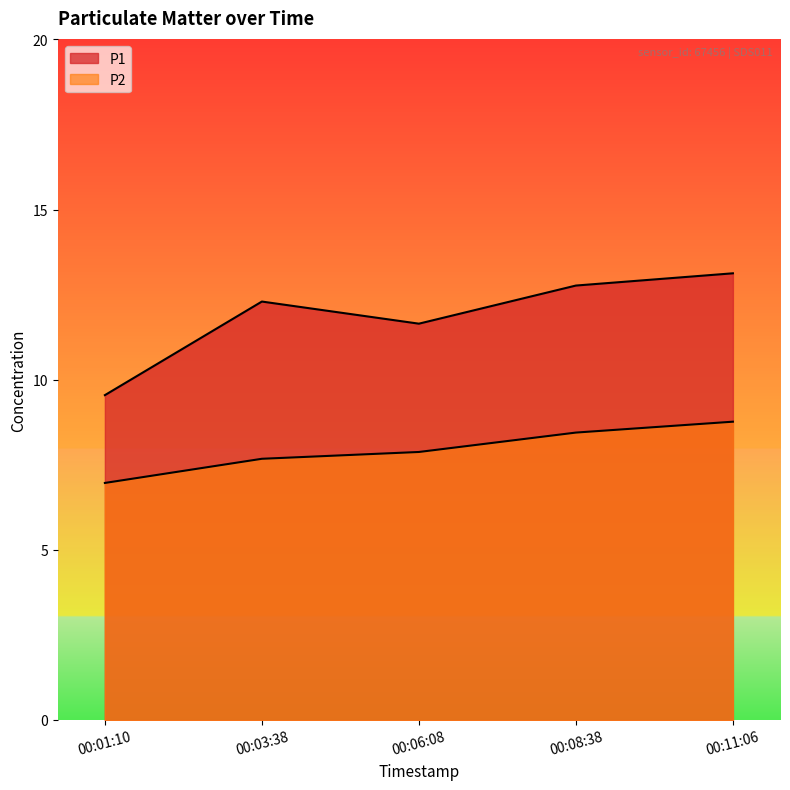

How many data points does each series have?

5